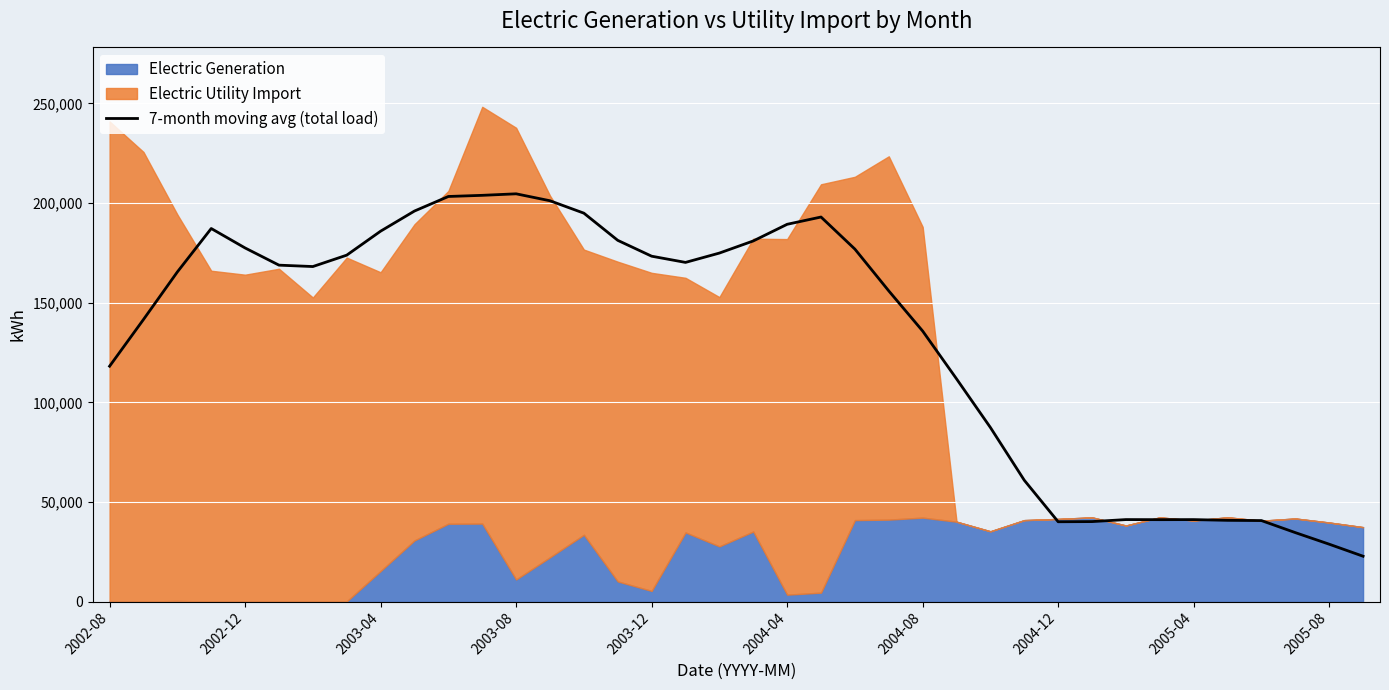

The value of 7-month moving avg (total load) at 2005-04 is 17202.2. True or false?

False